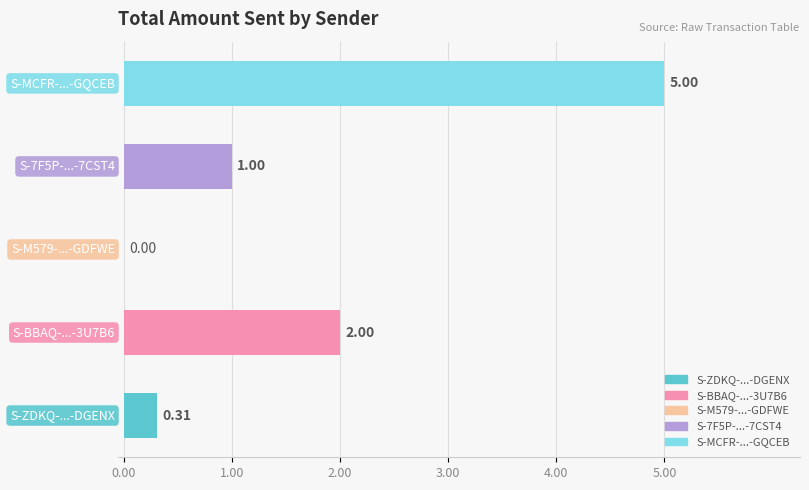

What is the sum of all values?

8.3